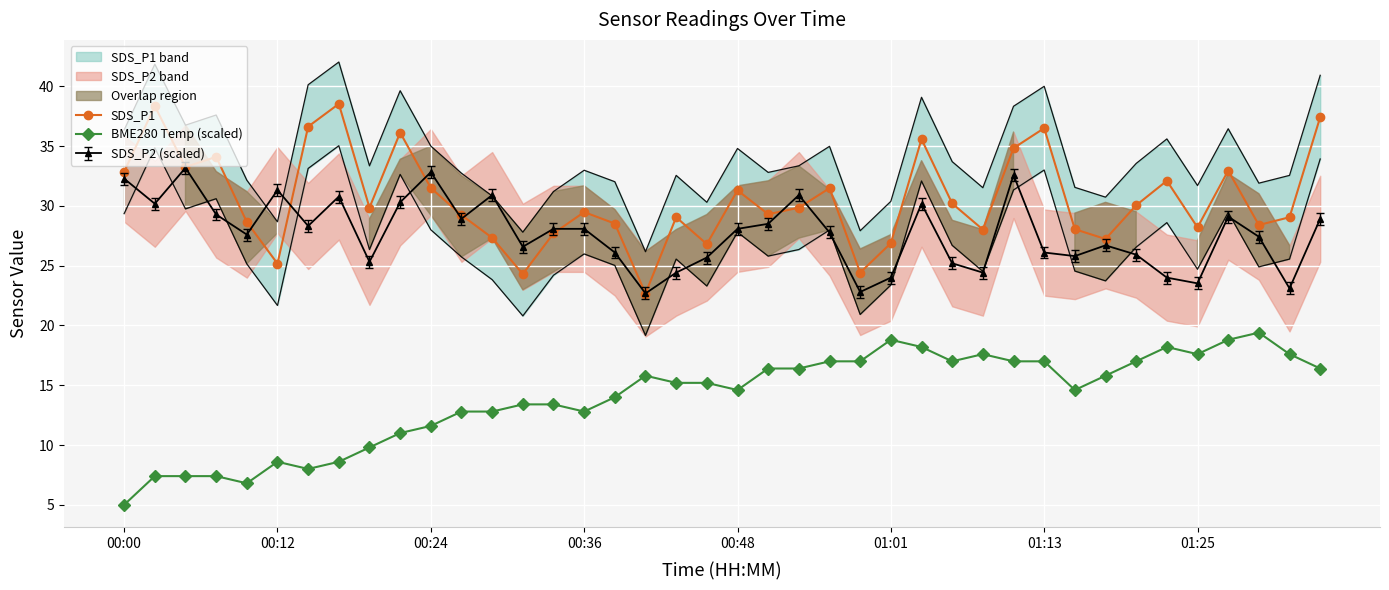

Is it true that SDS_P2 (scaled) equals 26.1 at 01:13?

True